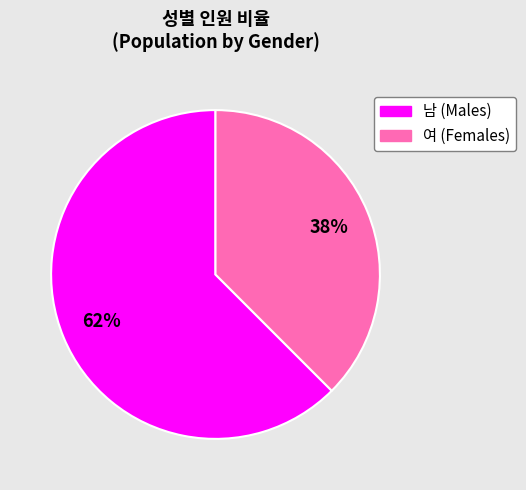

To the nearest percent, what portion does 남 represent?

62%